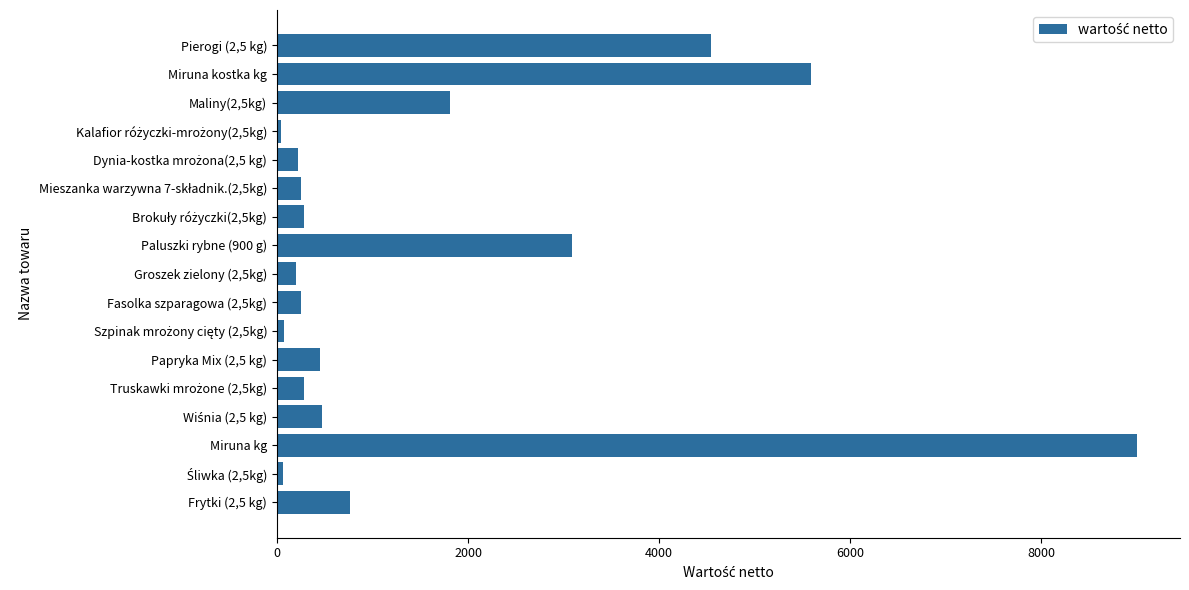

How many data points are above 283?

9